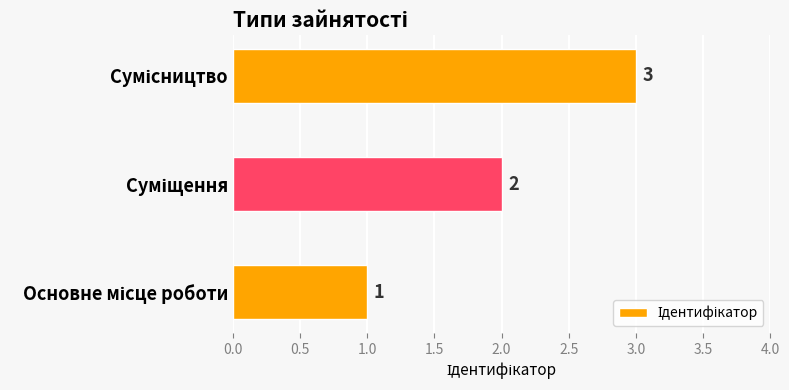

What is the sum of all values?

6